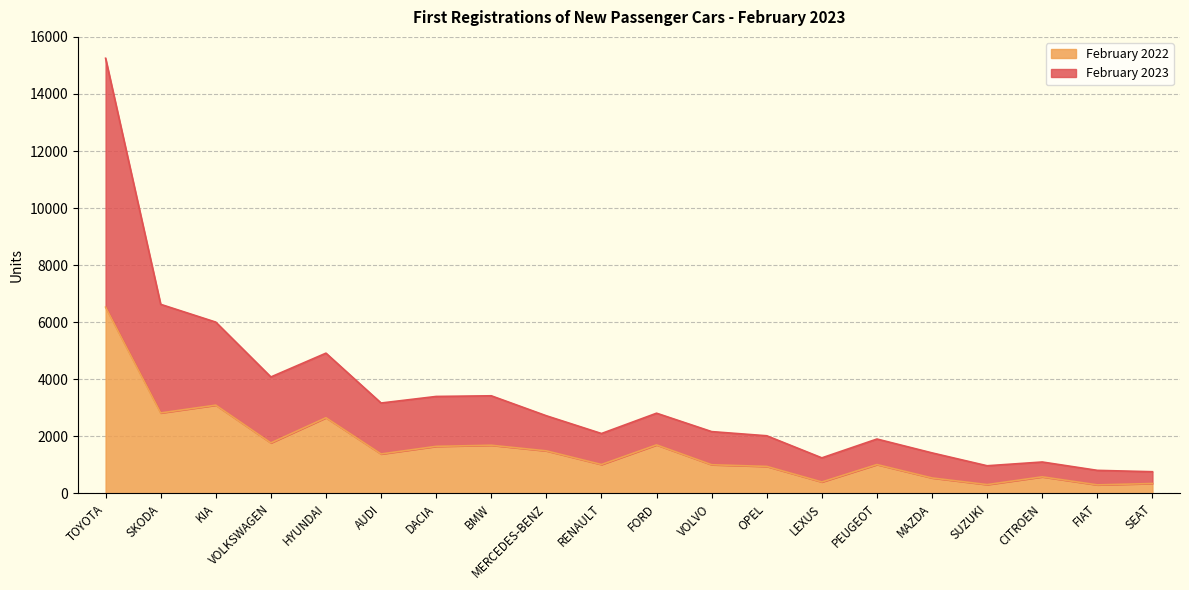

Reading left to right, what are all the values shown in this chart?

February 2023: 15251	6628	6005	4083	4917	3170	3400	3423	2723	2101	2813	2168	2022	1248	1908	1422	971	1103	810	762
February 2022: 6529	2822	3095	1772	2654	1384	1651	1690	1493	1015	1702	1007	948	403	1013	544	311	583	301	349